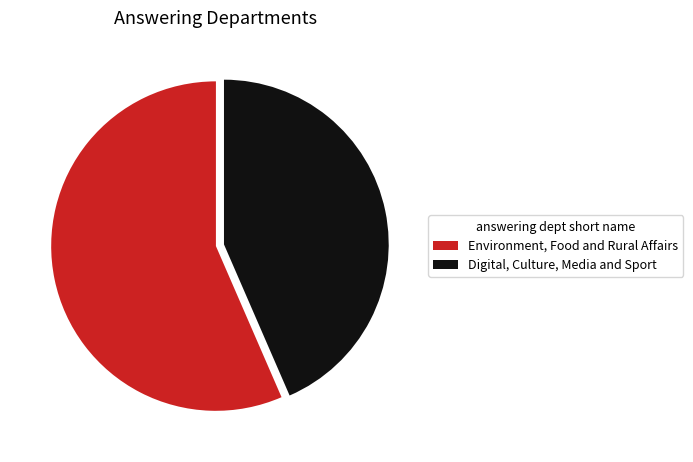

Which category has the biggest portion of the pie?

Environment, Food and Rural Affairs